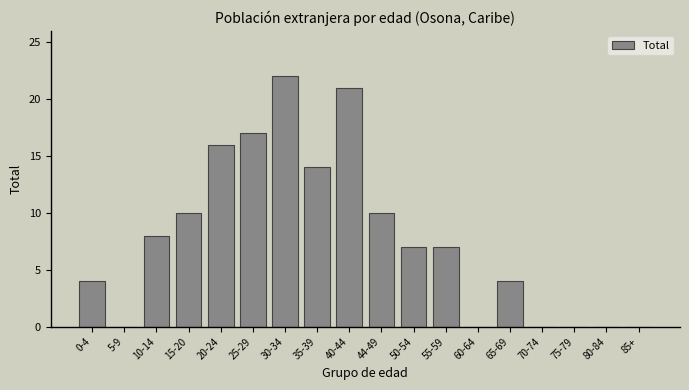

Reading left to right, list all the values displayed in this chart.

0-4=4	5-9=0	10-14=8	15-20=10	20-24=16	25-29=17	30-34=22	35-39=14	40-44=21	44-49=10	50-54=7	55-59=7	60-64=0	65-69=4	70-74=0	75-79=0	80-84=0	85+=0